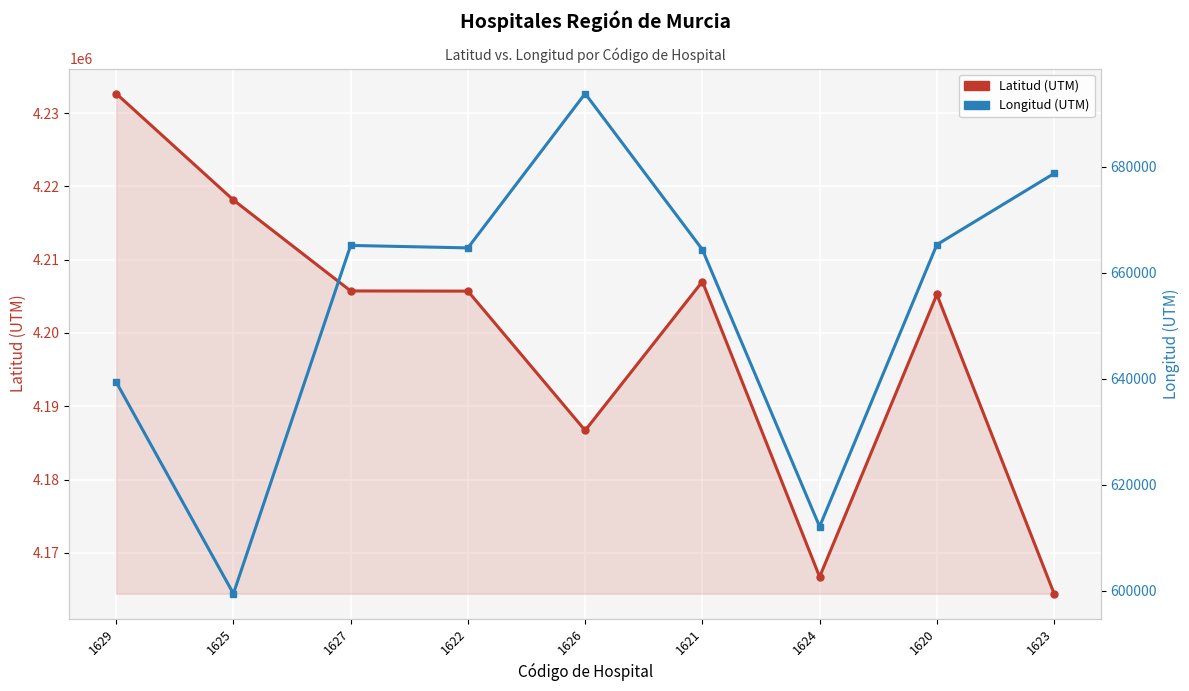

Where is the first local minimum for Latitud (UTM)?

1626